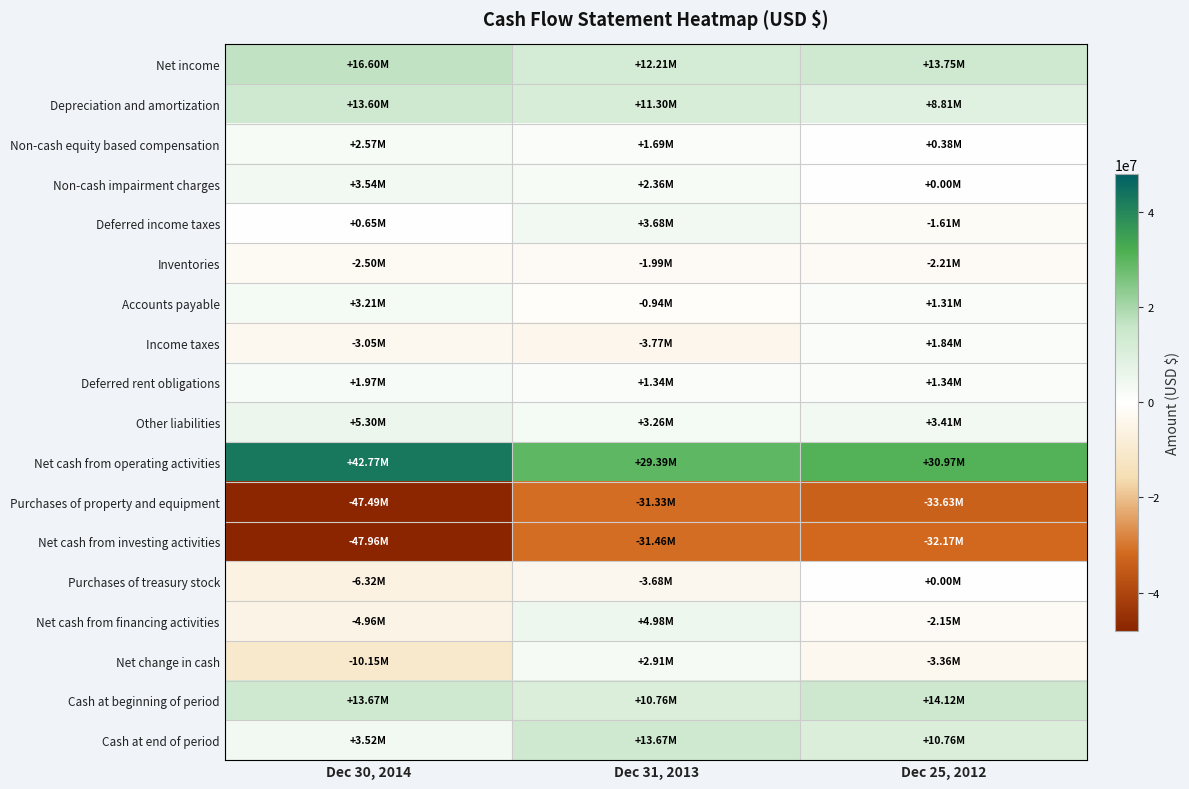

Which has a higher value, Dec 31, 2013 or Dec 25, 2012?

Dec 25, 2012